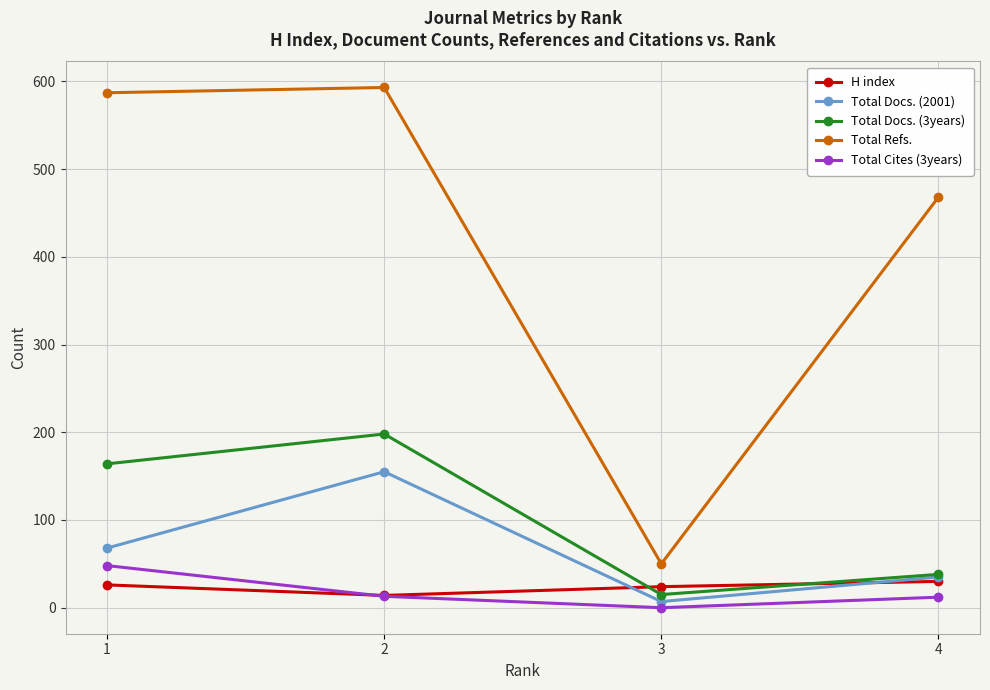

True or false: Total Docs. (2001) has more than 2 interior local peaks.

False